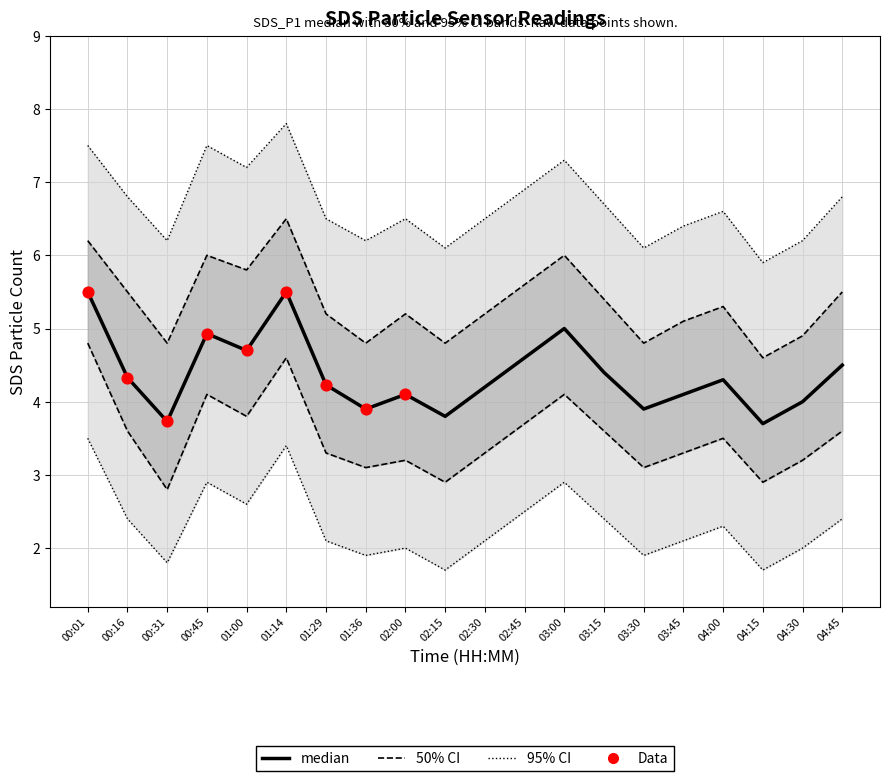

At which category is the sum across all series the highest?

01:14